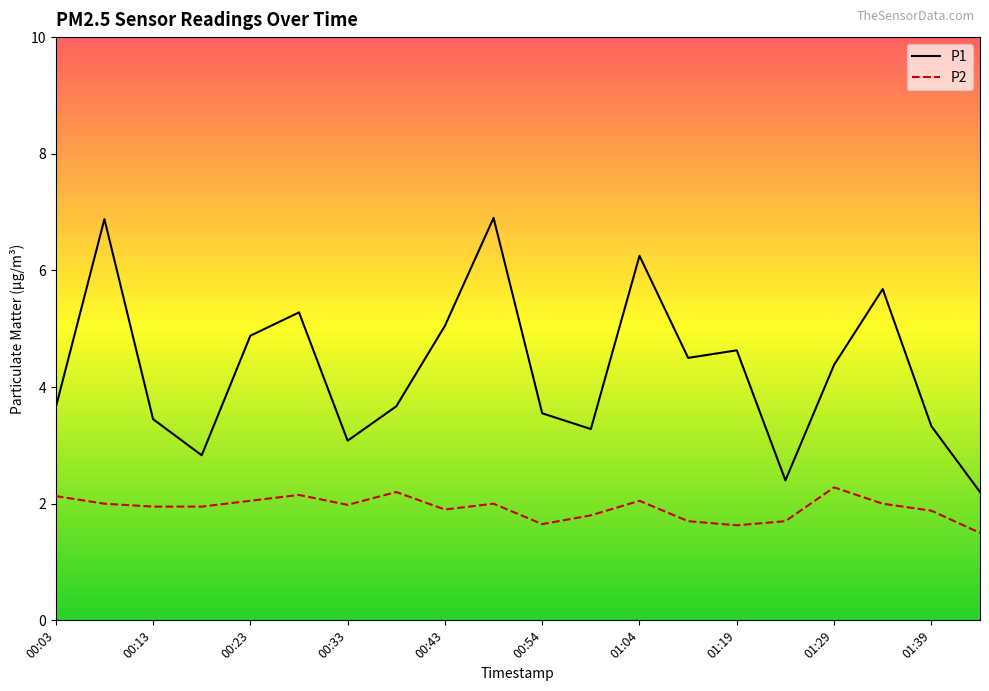

Which series has the widest spread of values?

P1